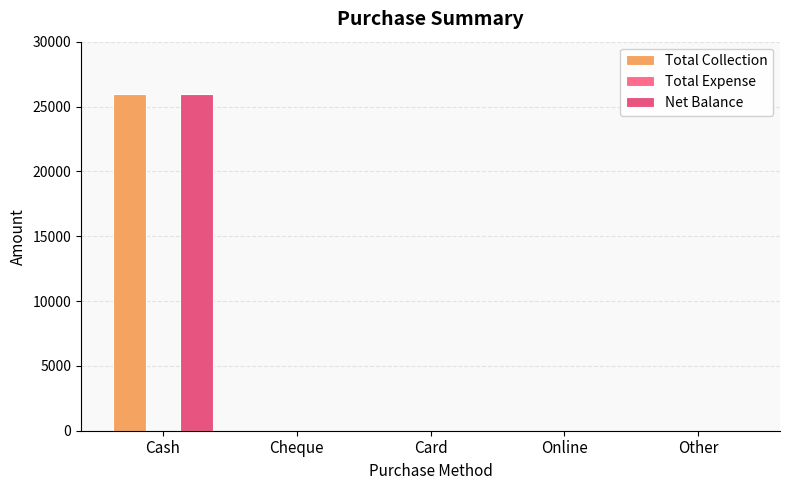

Rank the series by their maximum value, from highest to lowest.

Total Collection, Net Balance, Total Expense